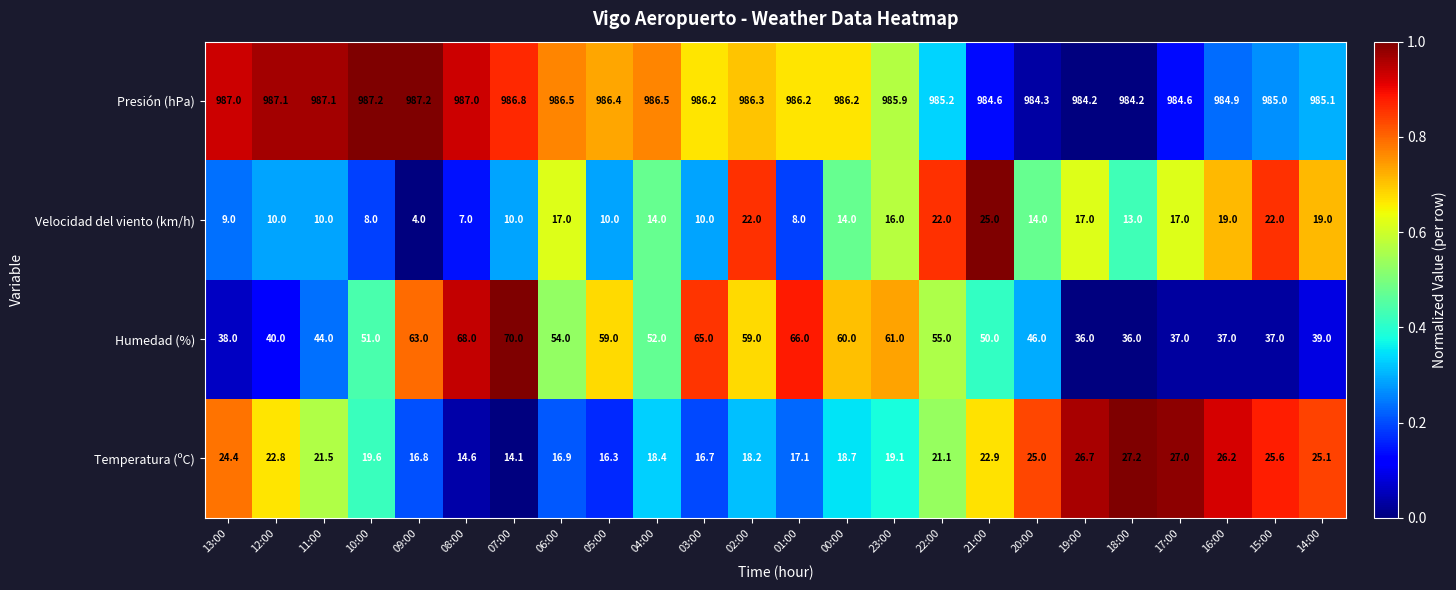

The value of Temperatura (ºC) at 23:00 is 31.1. True or false?

False